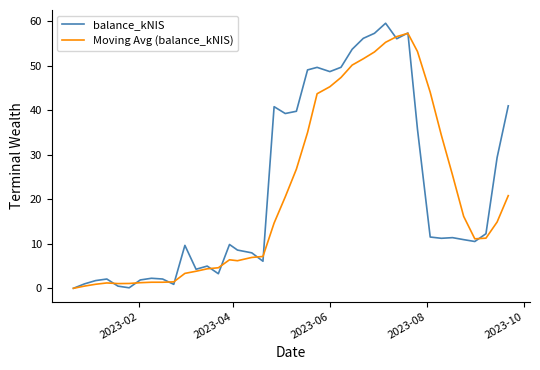

True or false: balance_kNIS has more than 1 interior local peaks.

True